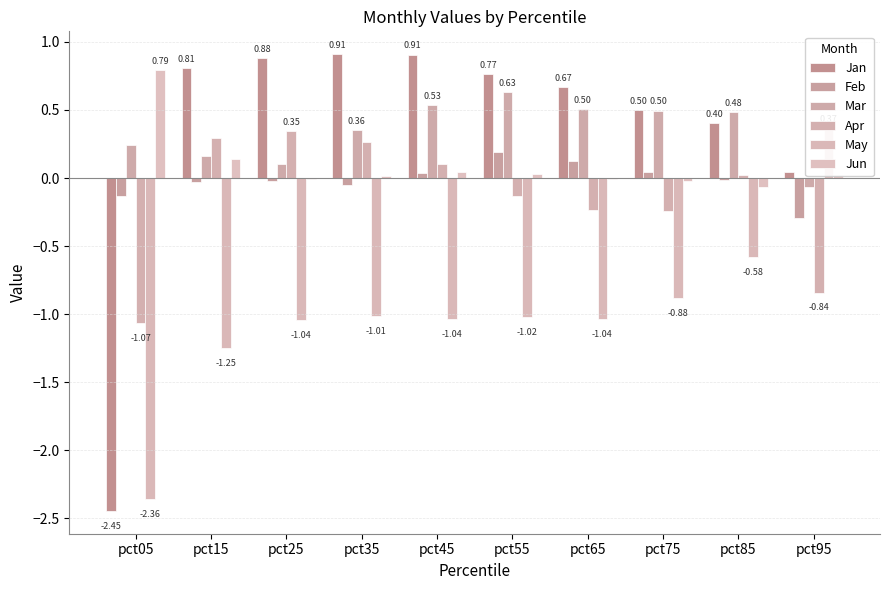

The Mar series shows 0.5 at pct65. True or false?

True